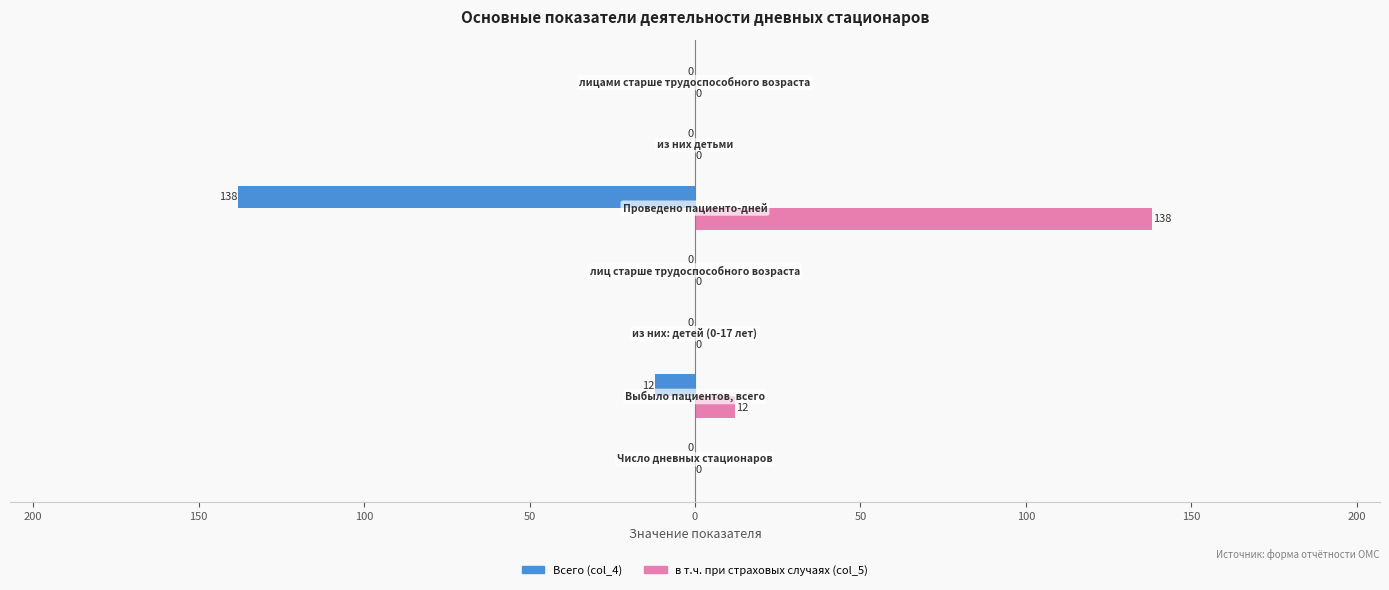

What are all the series names shown in the legend?

Всего (col_4), в т.ч. при страховых случаях (col_5)